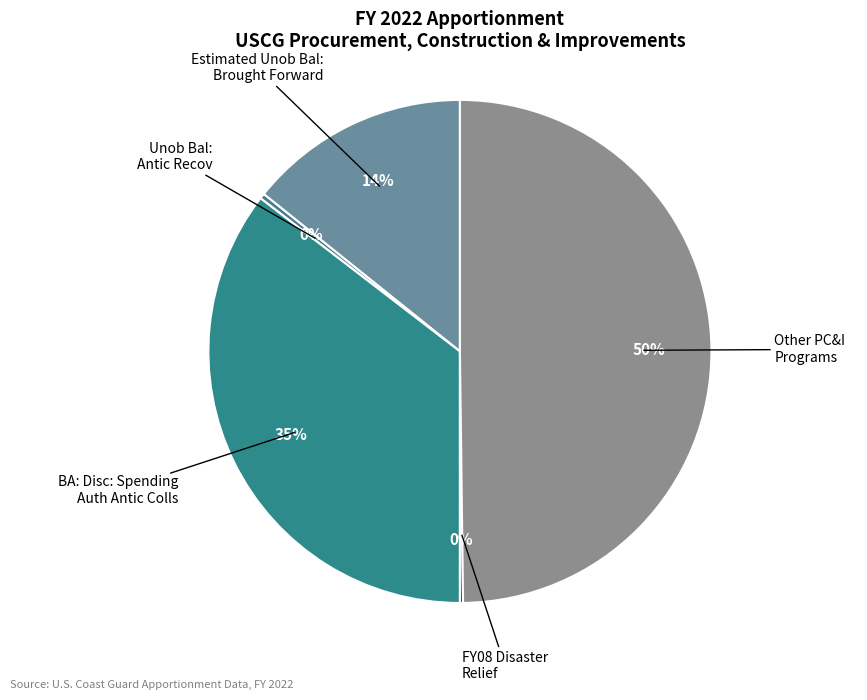

Does BA: Disc: Spending Auth Antic Colls account for over 50% of the chart?

No